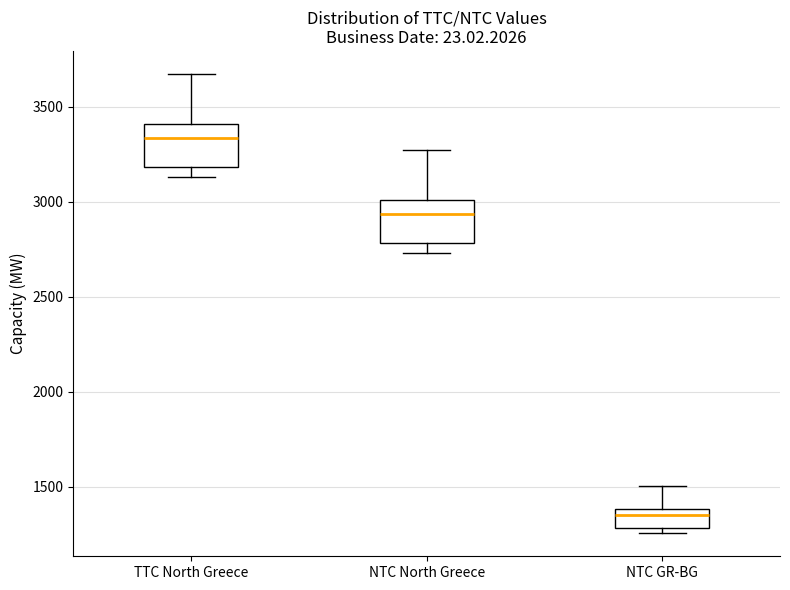

Reading left to right, read every box against the y-axis: the position of its median line, the range the box covers, and the ends of its whiskers. The values are not printed on the chart, so give them approximately, as read against the axis.

TTC North Greece: median 3350, box 3200 to 3400, whiskers 3150 to 3650
NTC North Greece: median 2950, box 2800 to 3000, whiskers 2750 to 3250
NTC GR-BG: median 1350, box 1300 to 1400, whiskers 1250 to 1500